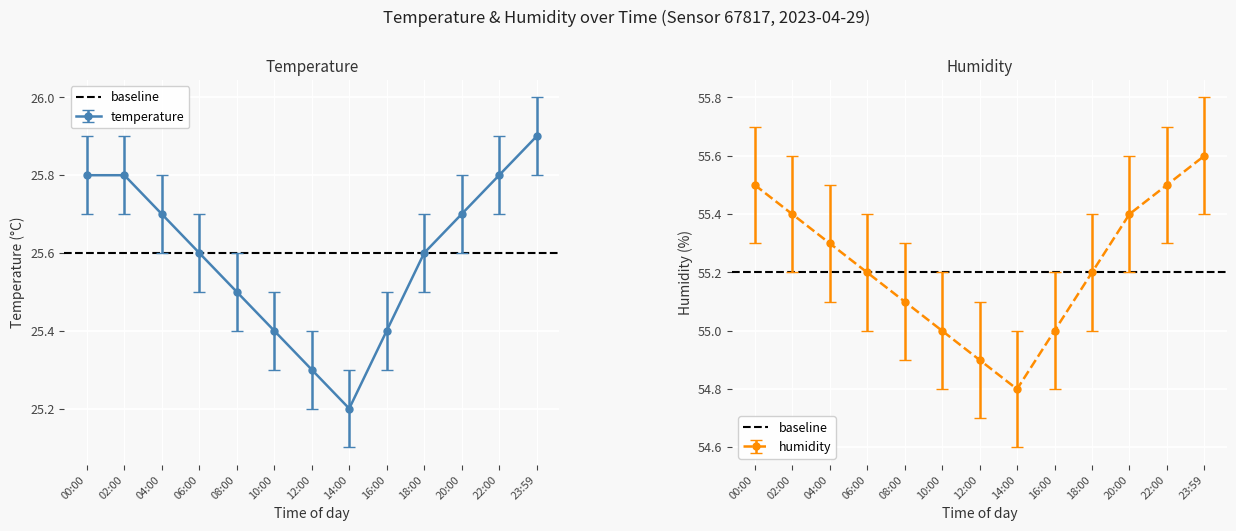

What is the average value of the temperature series?

25.6